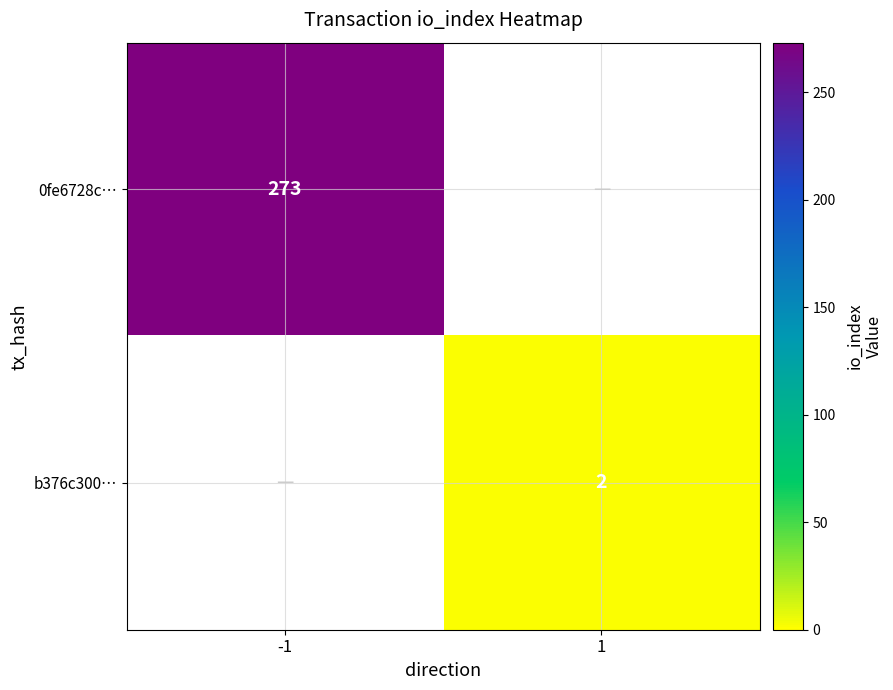

At which category is the sum across all series the highest?

-1